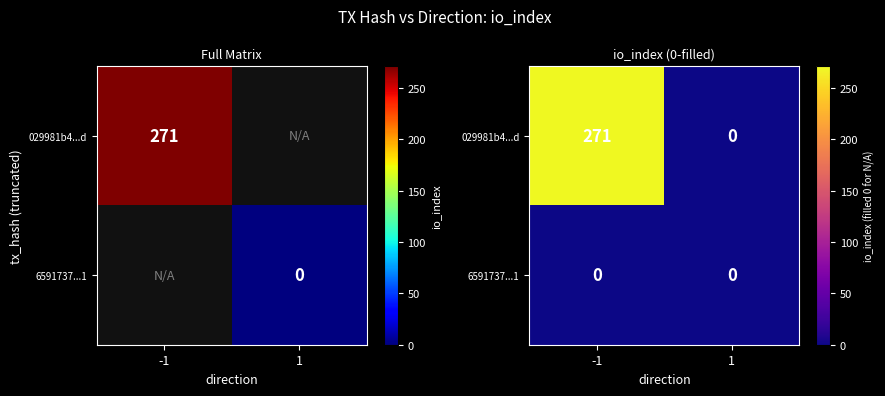

What is the sum of all 029981b4...d values?

271